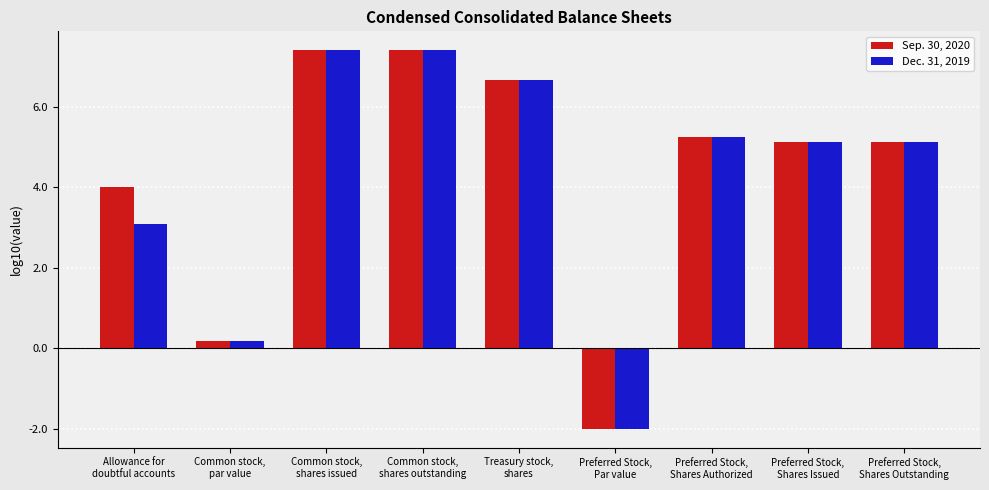

What is the greatest value displayed?

7.4